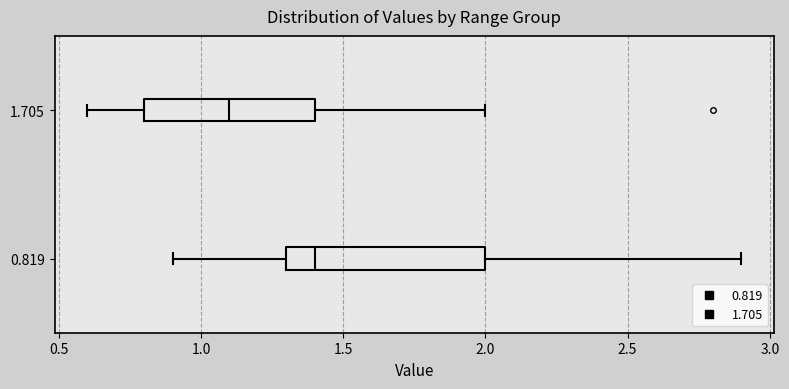

Reading bottom to top, transcribe this box plot: for each box, give where its median line is, the range the box spans, and where its two whiskers end, as read against the x-axis. The values are not printed on the chart, so give them approximately, as read against the axis.

0.819: median 1.4, box 1.3 to 2.0, whiskers 0.9 to 2.9
1.705: median 1.1, box 0.8 to 1.4, whiskers 0.6 to 2.0